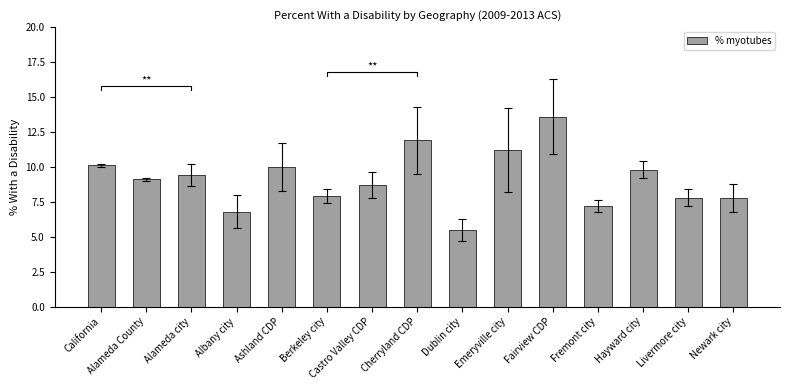

What position from the right is Fremont city?

4